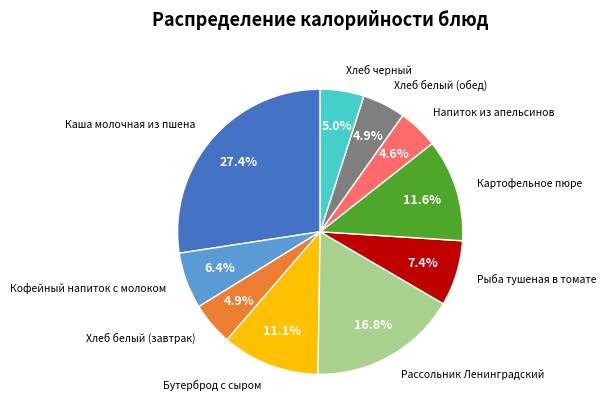

Is there any slice that represents more than half of the pie?

No